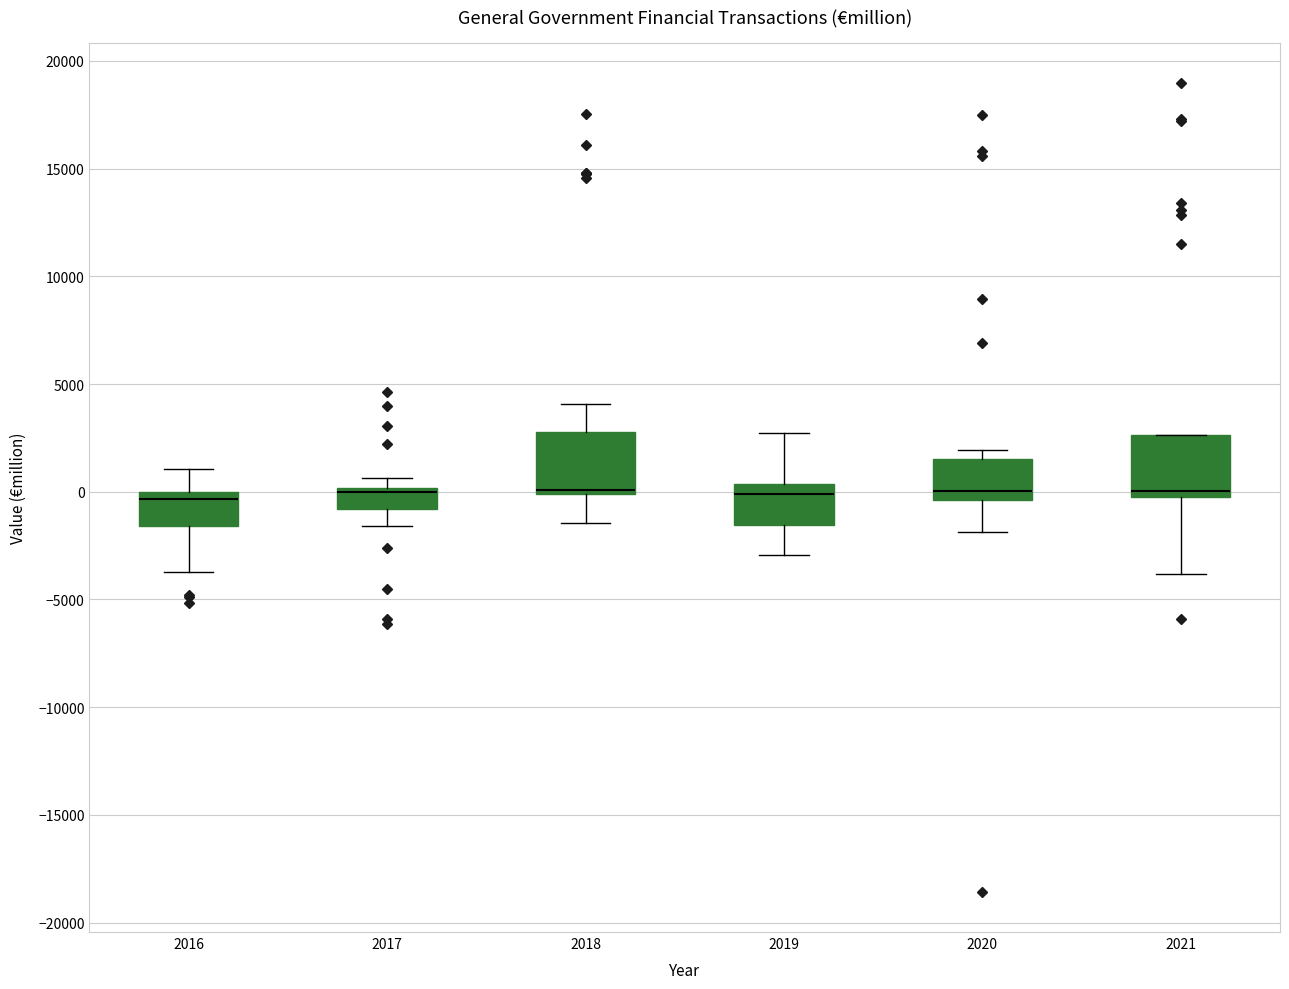

Reading left to right, read every box against the y-axis: the position of its median line, the range the box covers, and the ends of its whiskers. The values are not printed on the chart, so give them approximately, as read against the axis.

2016: median -500, box -1500 to 0, whiskers -3500 to 1000
2017: median 0 (just below the box's upper edge), box -1000 to 0, whiskers -1500 to 500
2018: median 0 (just above the box's lower edge), box 0 to 3000, whiskers -1500 to 4000
2019: median 0, box -1500 to 500, whiskers -3000 to 2500
2020: median 0, box -500 to 1500, whiskers -2000 to 2000
2021: median 0 (just above the box's lower edge), box 0 to 2500, whiskers -4000 to 2500